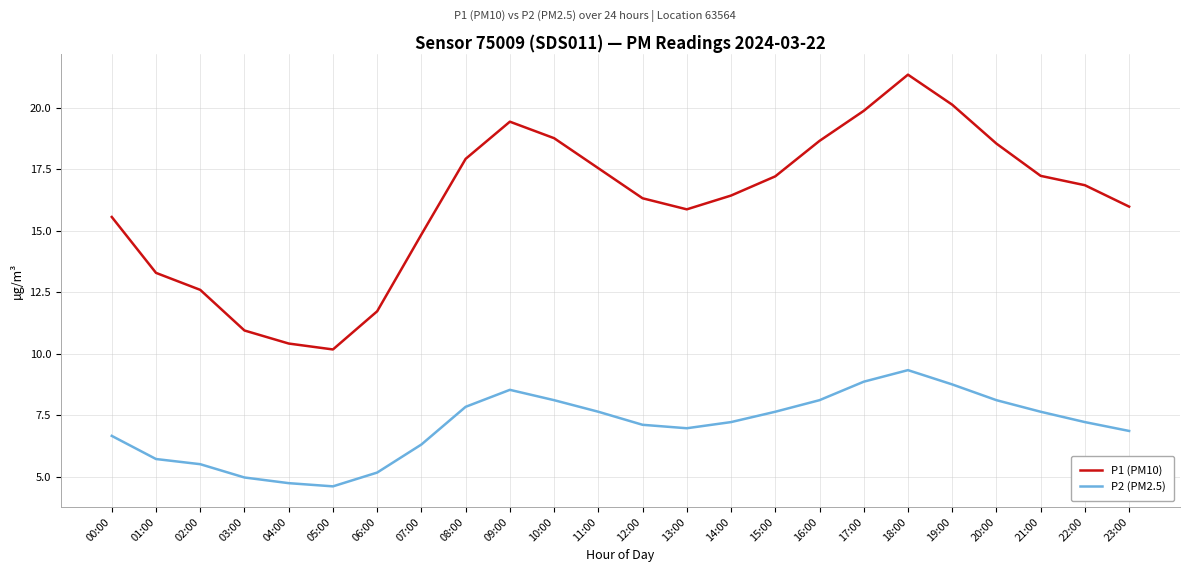

True or false: P2 (PM2.5) and P1 (PM10) intersect in this chart.

False